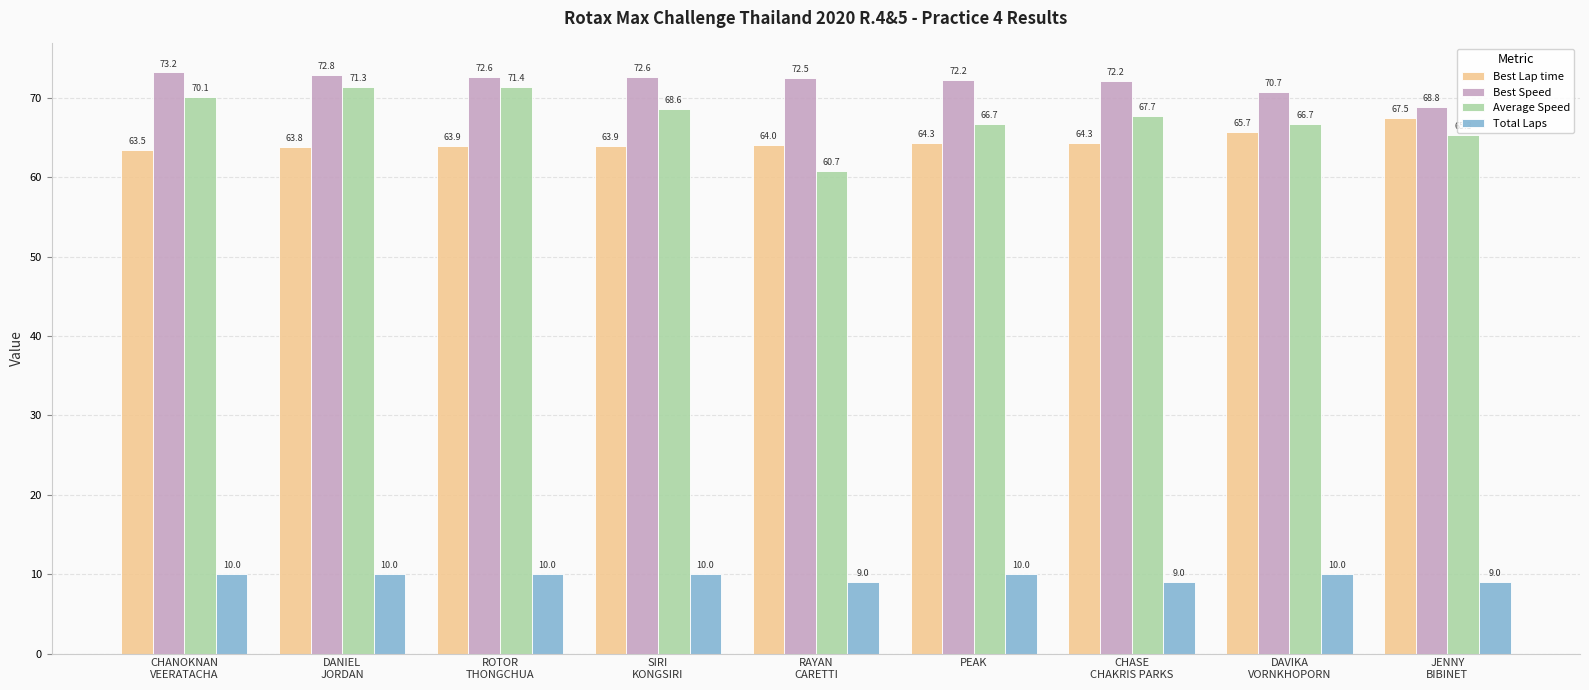

How many bars are there in each group?

4